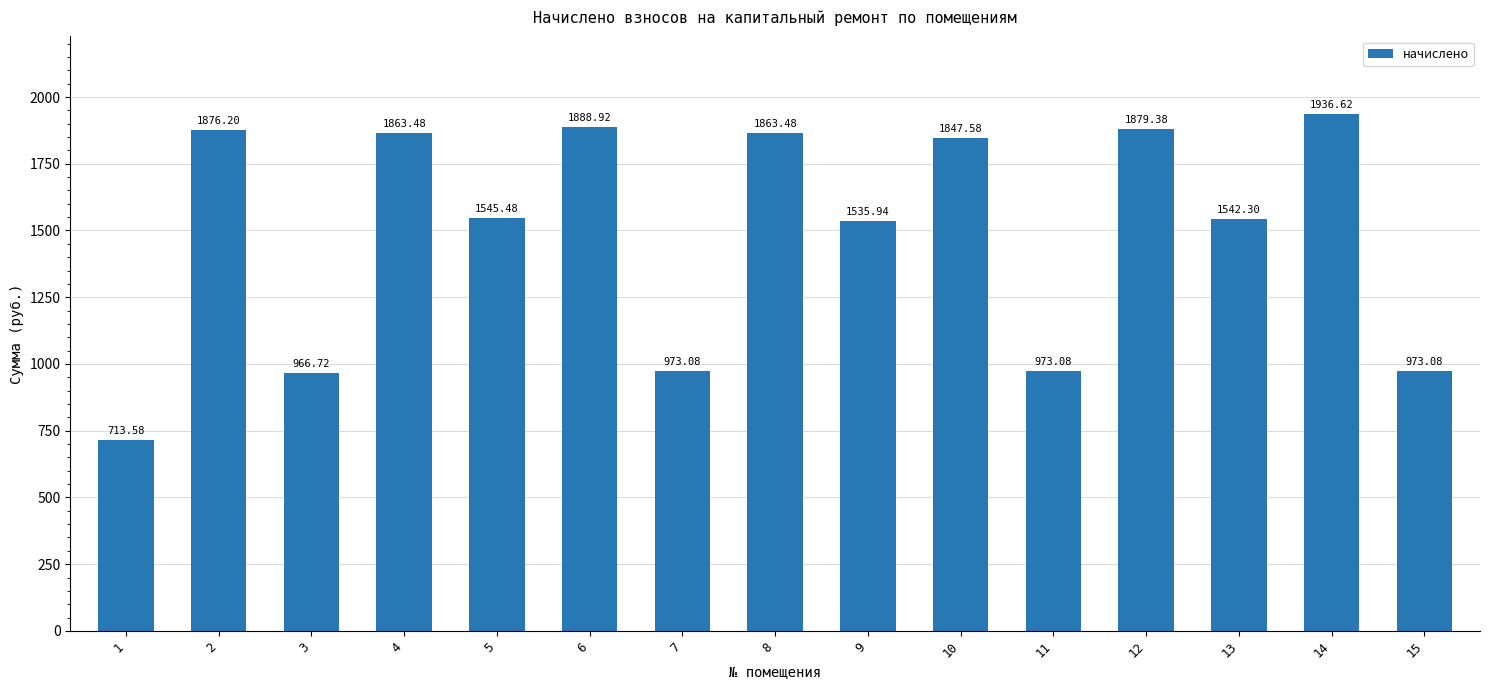

Where is the data nearest to the value 1325?

9